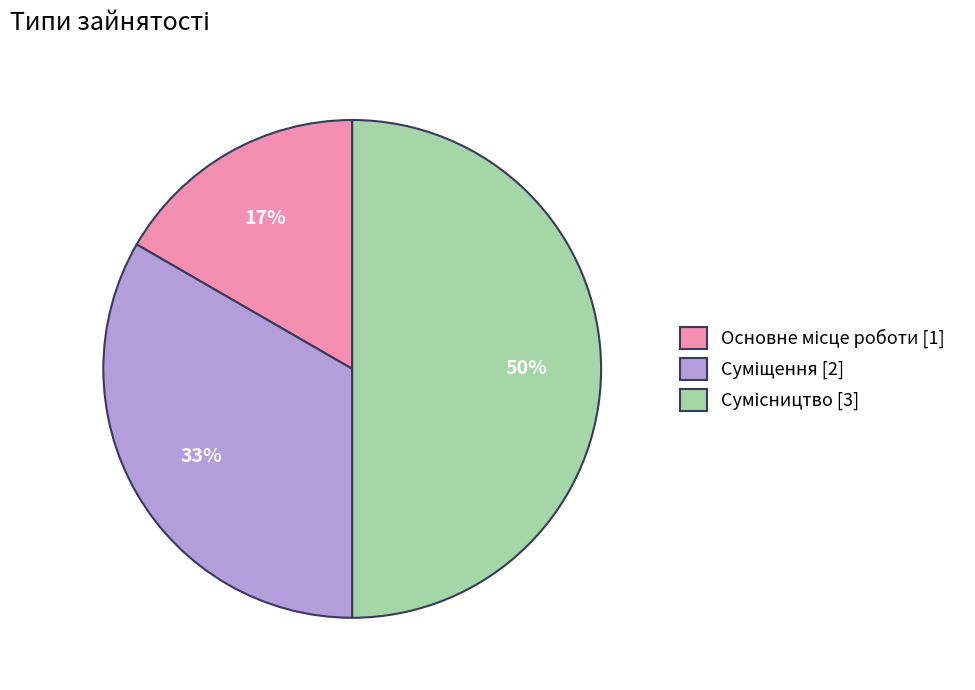

To the nearest percent, what is the difference between the largest and smallest slice percentages?

33%